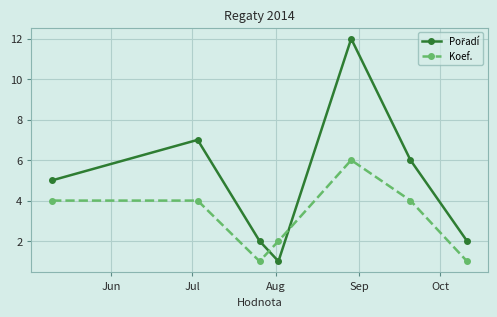

What is the difference between the maximum and minimum values in the Koef. series?

5